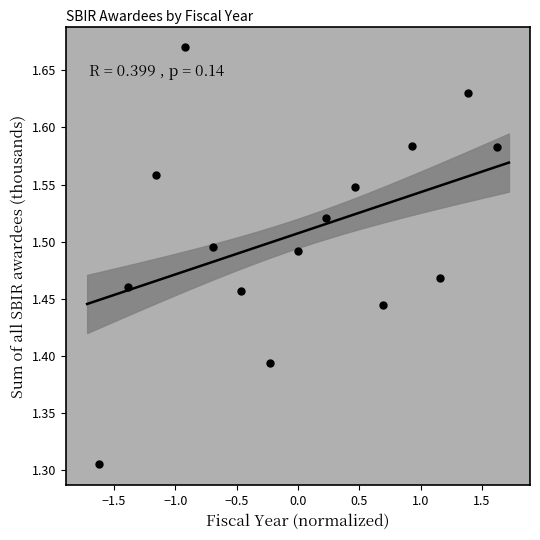

What is the range of Y values (max minus min)?

0.4